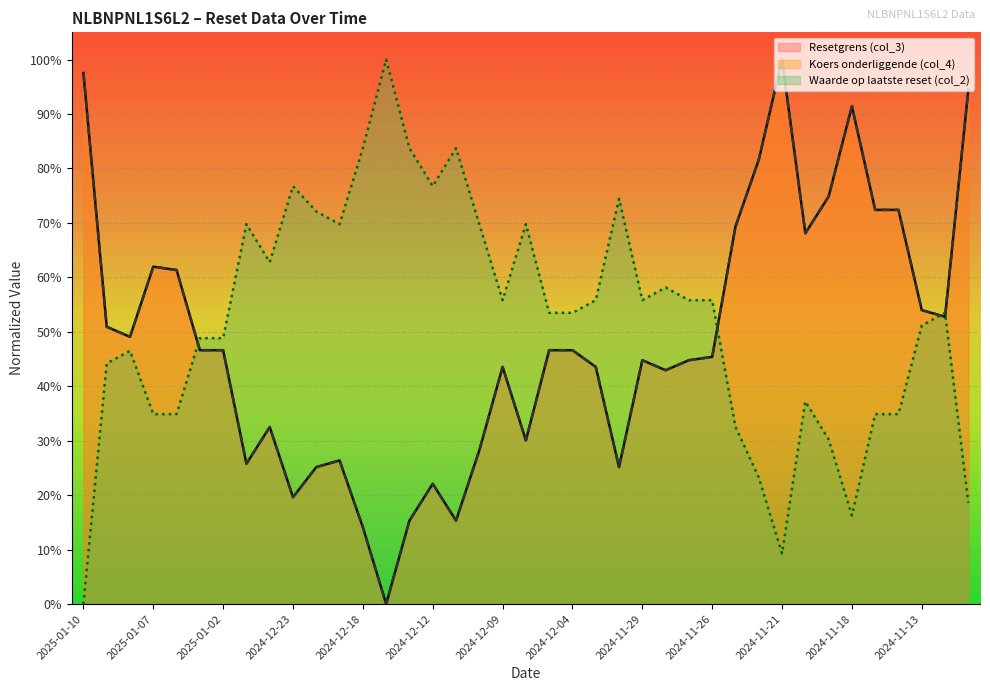

The Waarde op laatste reset (col_2) series shows 32.6 at 2024-11-25. True or false?

True